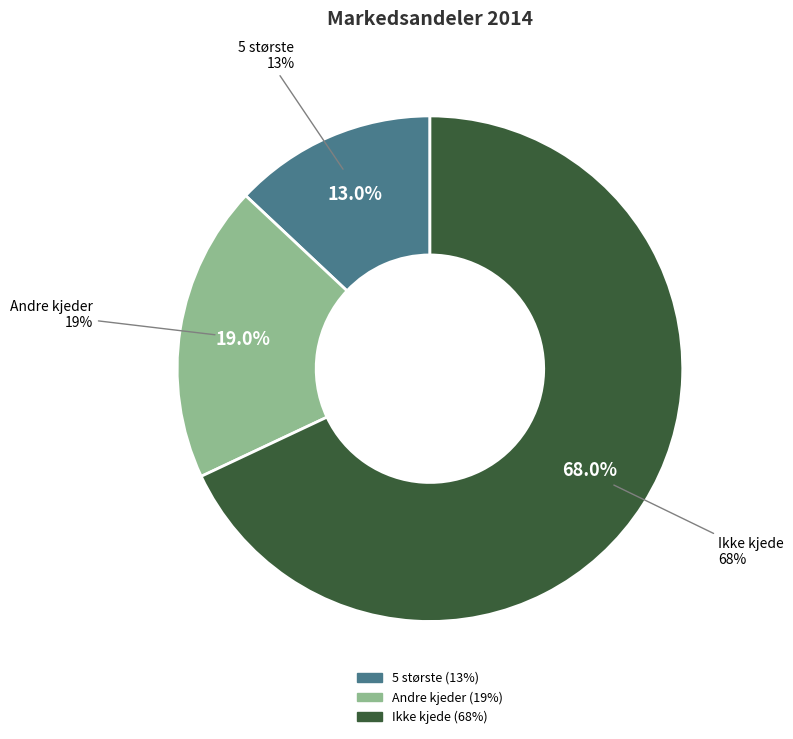

What portion of the pie excludes Ikke kjede?

32.0%